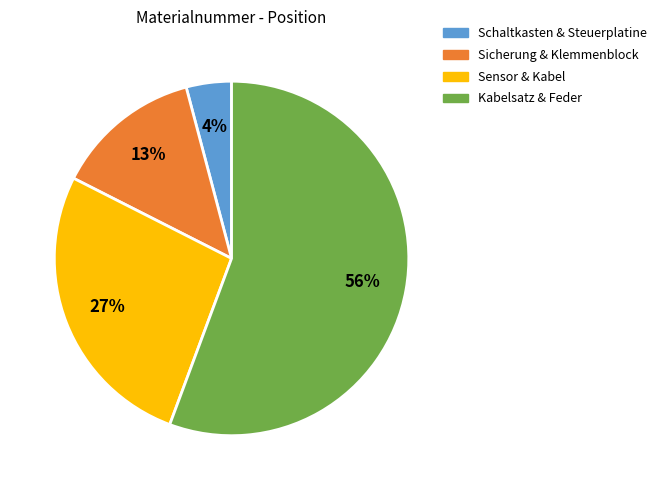

To the nearest percent, what is the difference between the largest and smallest slice percentages?

52%